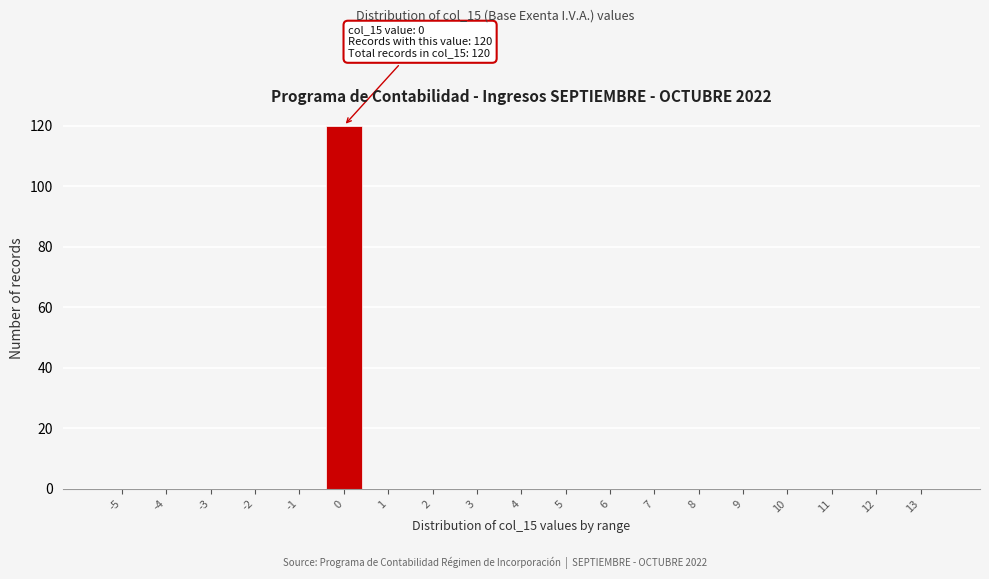

Reading left to right, list all the values displayed in this chart.

-5=0	-4=0	-3=0	-2=0	-1=0	0=120	1=0	2=0	3=0	4=0	5=0	6=0	7=0	8=0	9=0	10=0	11=0	12=0	13=0